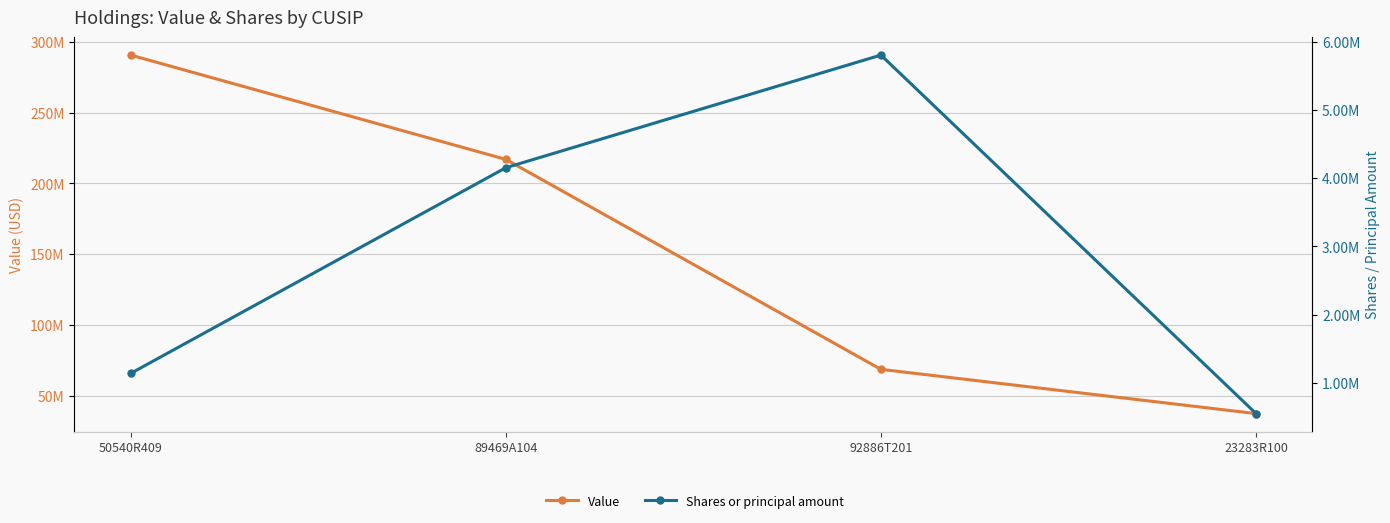

What is the label of the 1st point from the left?

50540R409